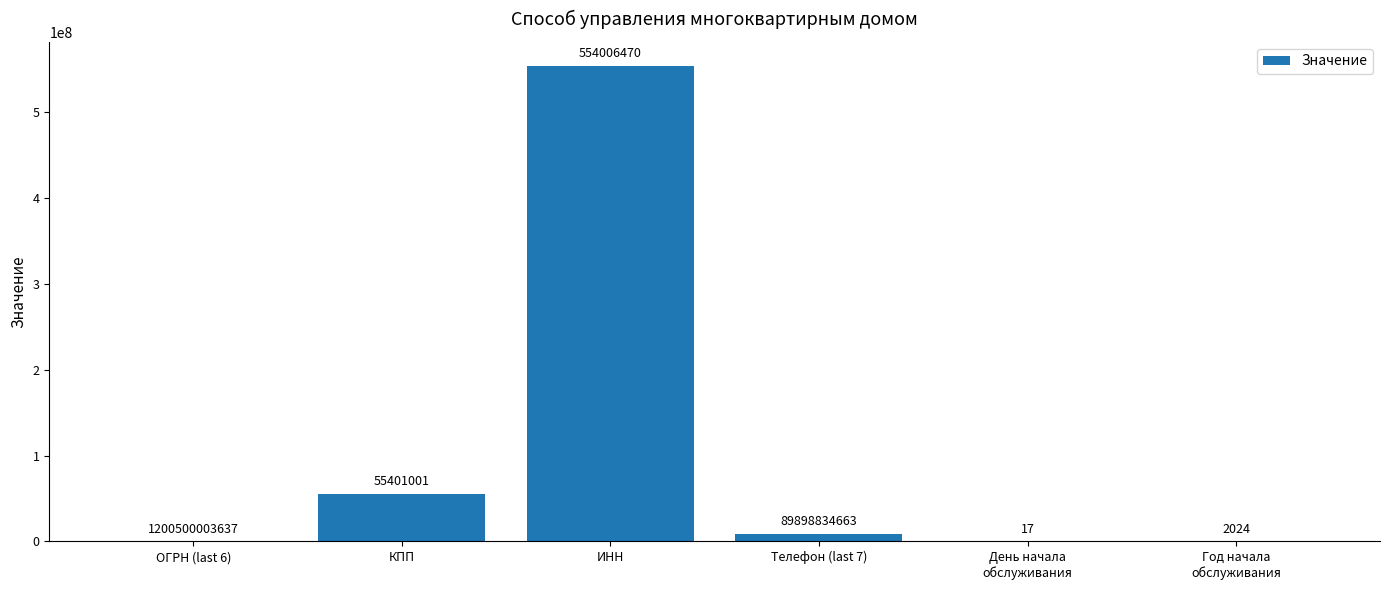

How many data points does each series have?

6